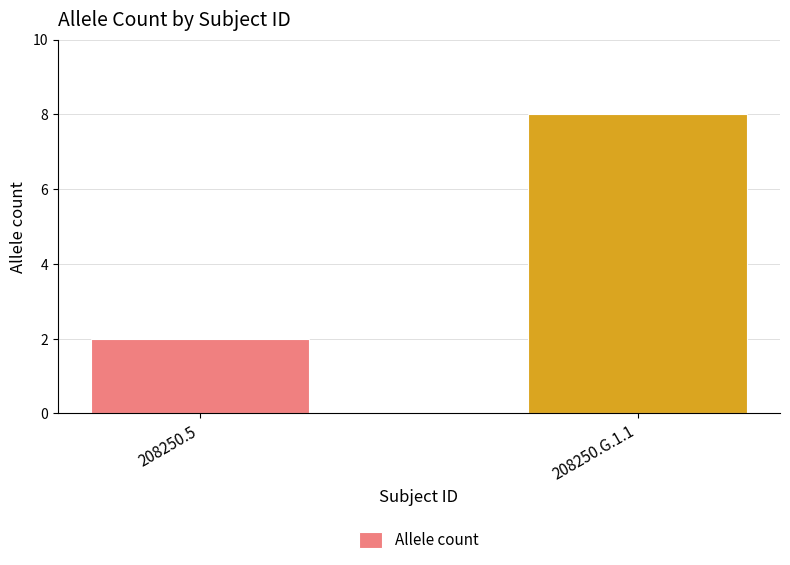

The value at 208250.G.1.1 is 2. True or false?

False